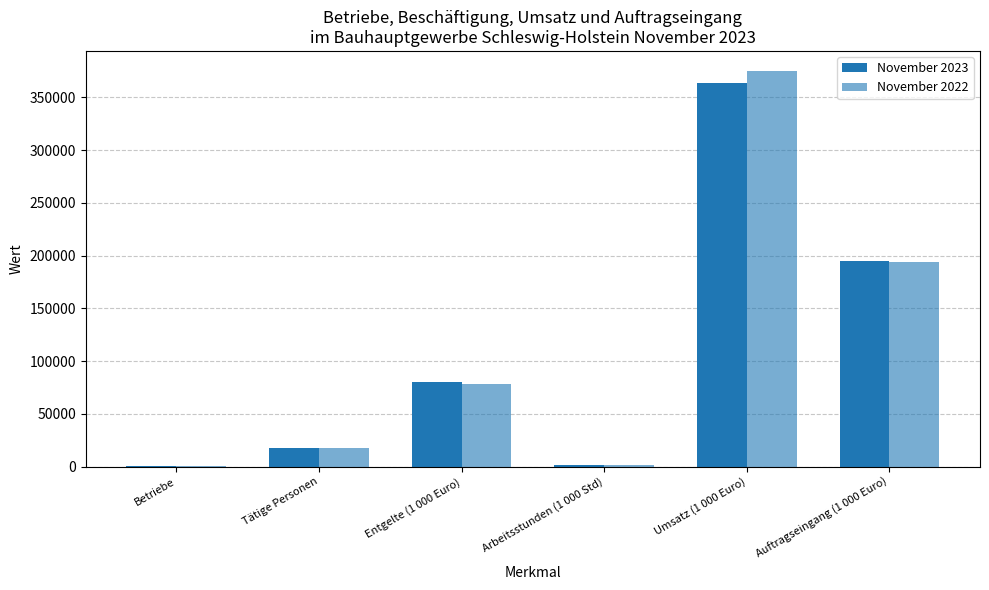

How many series are shown in this chart?

2